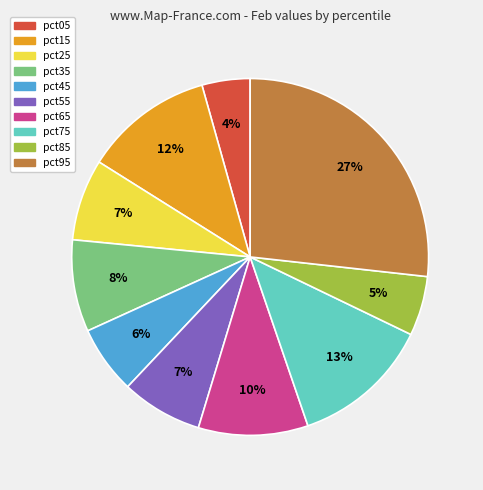

Count the number of slices in the pie.

10